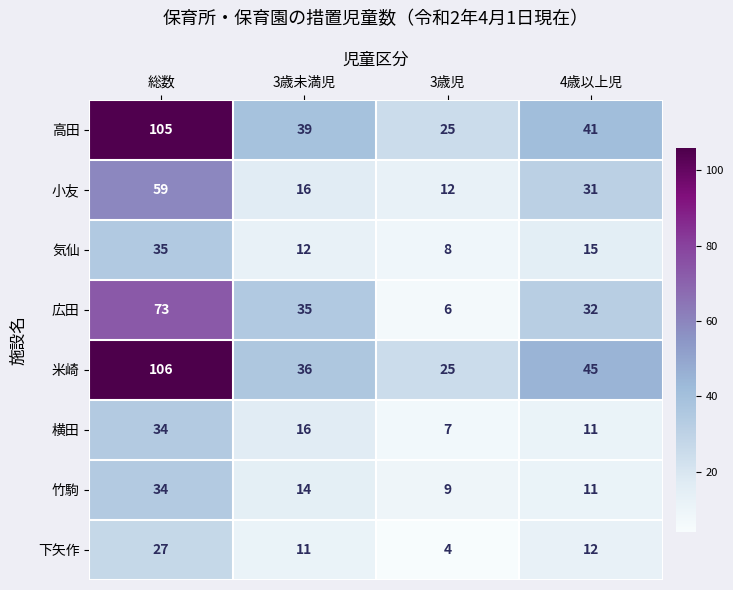

What is the smallest value displayed?

4